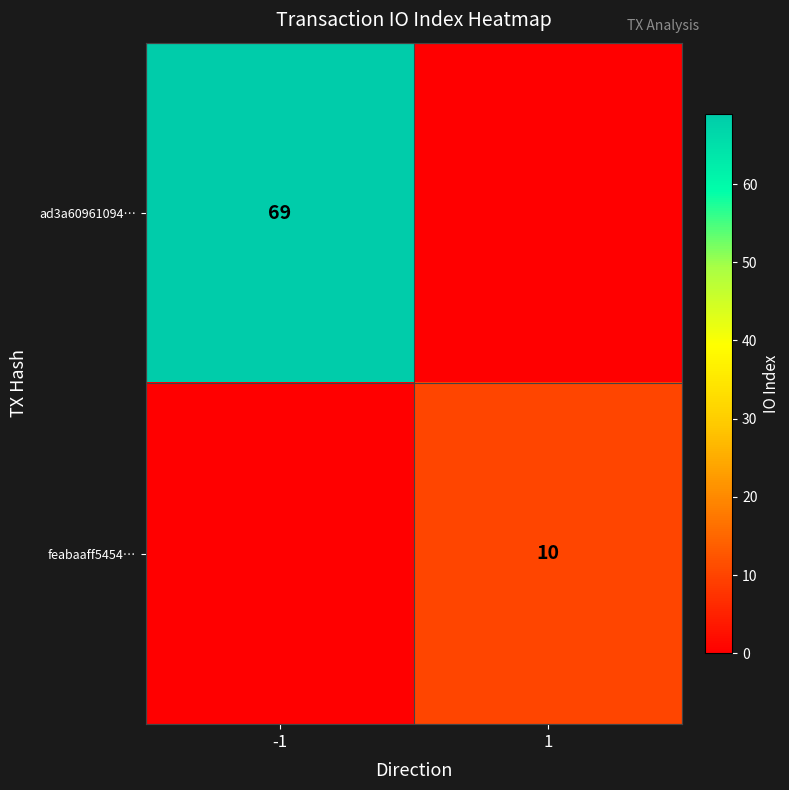

What is the maximum value shown in the chart?

69